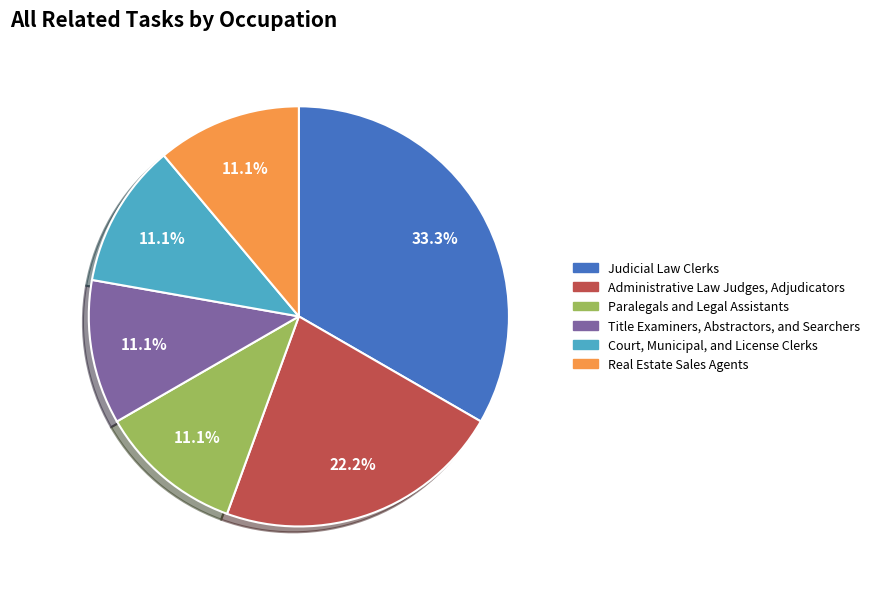

Does Administrative Law Judges, Adjudicators represent more than half of the total?

No